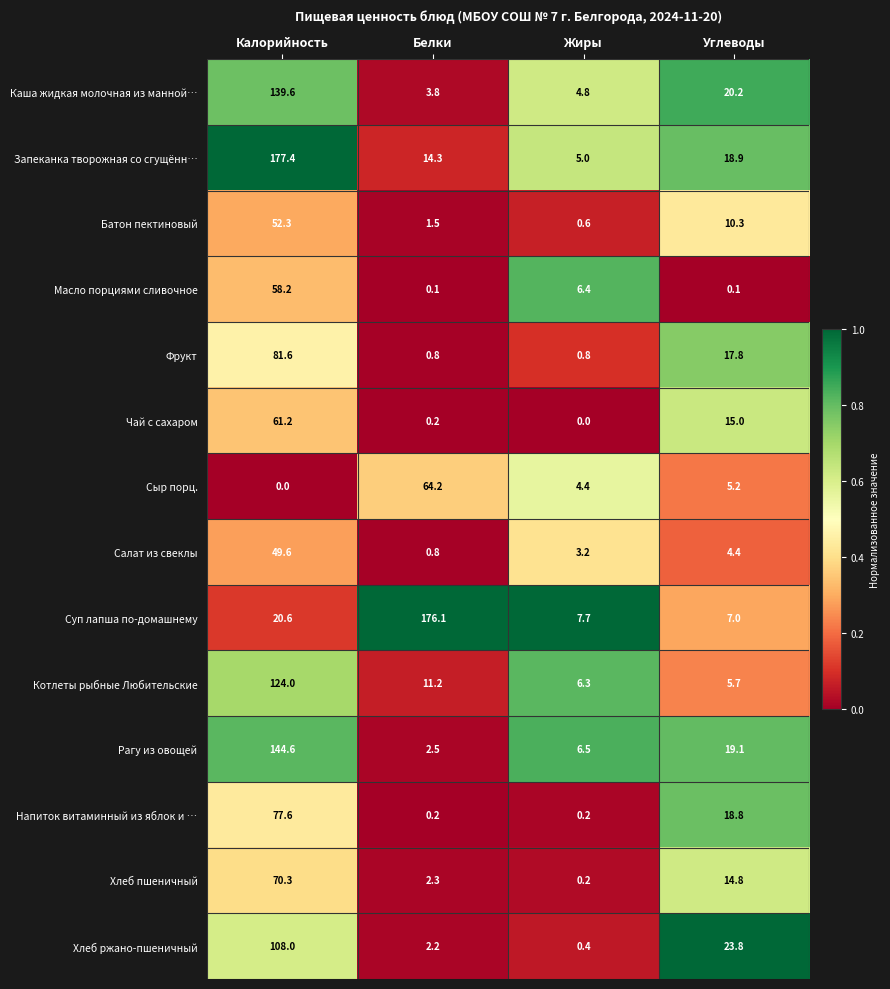

What value does the Запеканка творожная со сгущённ… series have at Калорийность?

177.4